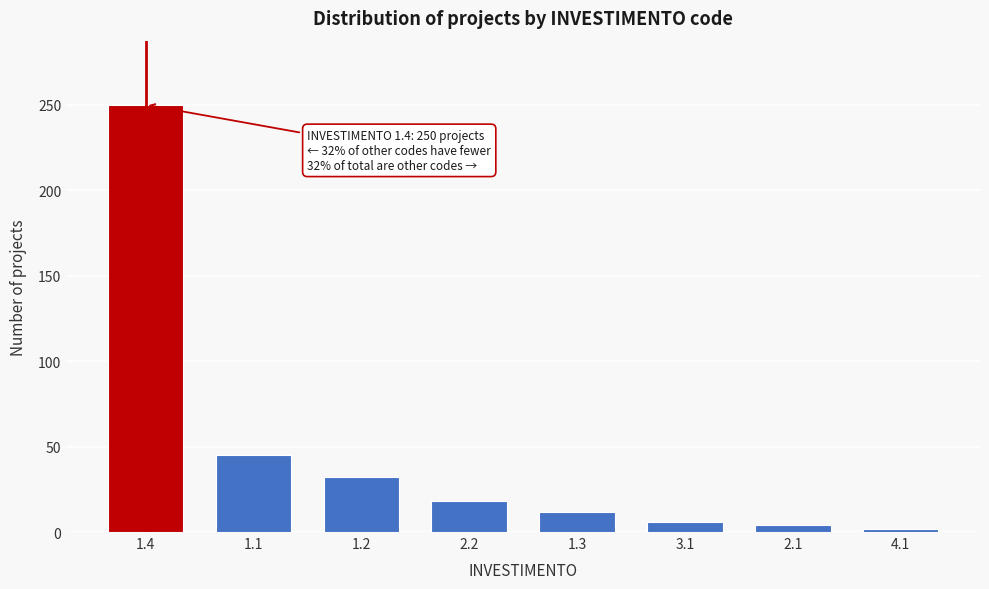

Reading left to right, transcribe all the data shown in this chart.

1.4=250	1.1=45	1.2=32	2.2=18	1.3=12	3.1=6	2.1=4	4.1=2